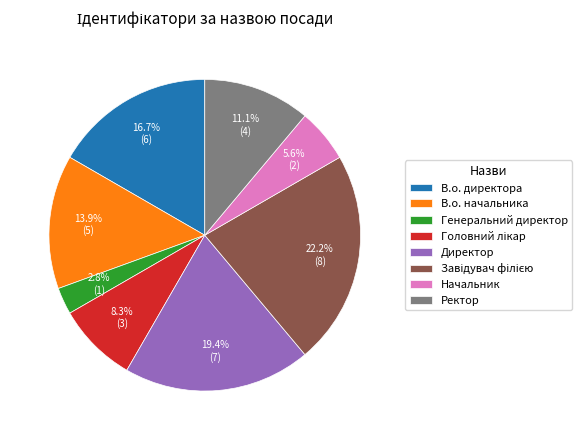

To the nearest percent, what is the difference between the largest and smallest slice percentages?

19%